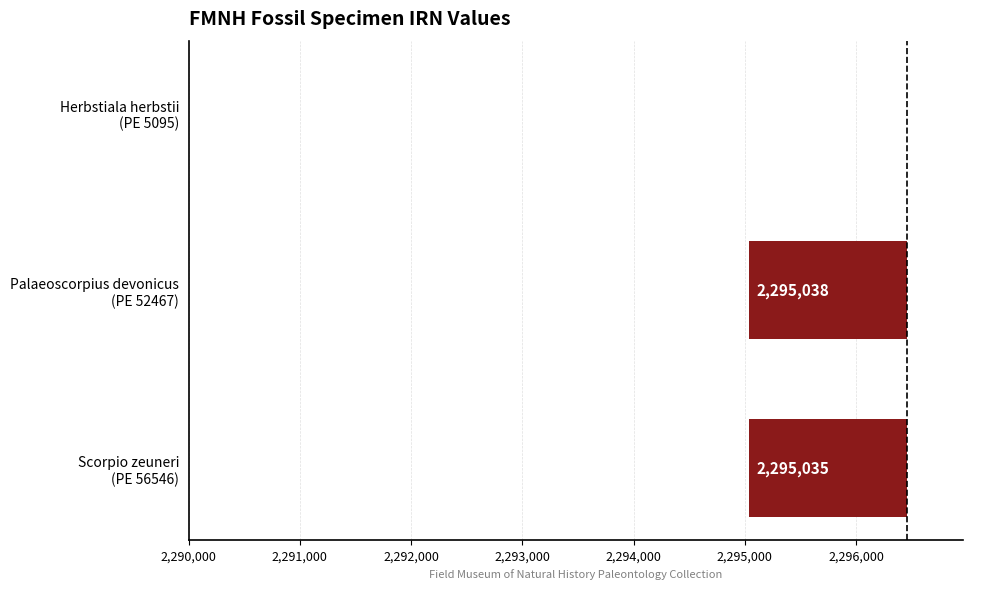

What position from the right is Scorpio zeuneri (PE 56546)?

3